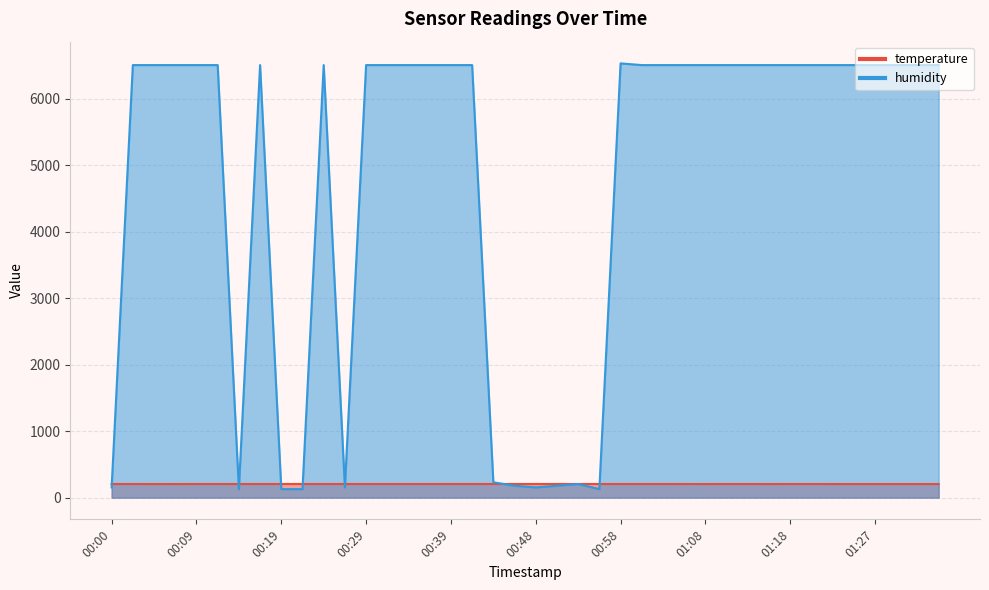

At how many categories does at least one series exceed 3253?

29